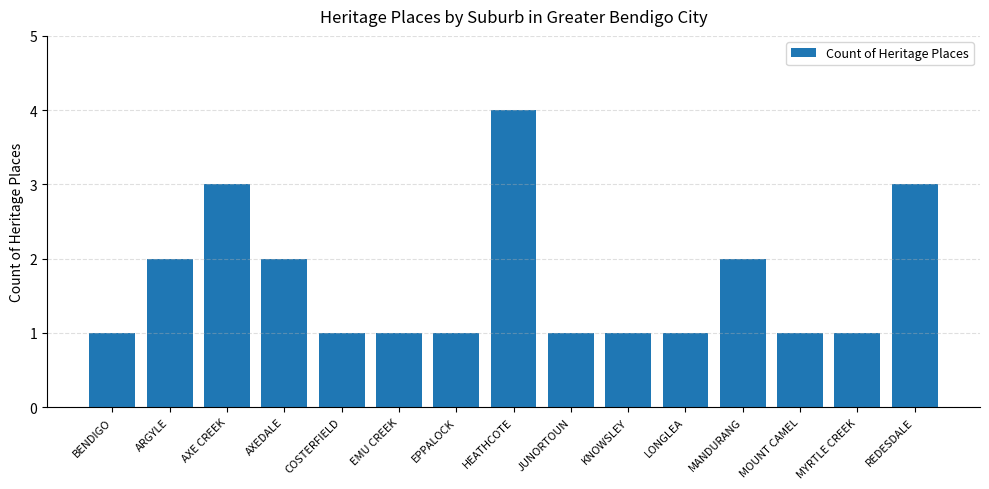

True or false: the data shows 0 at MYRTLE CREEK.

False